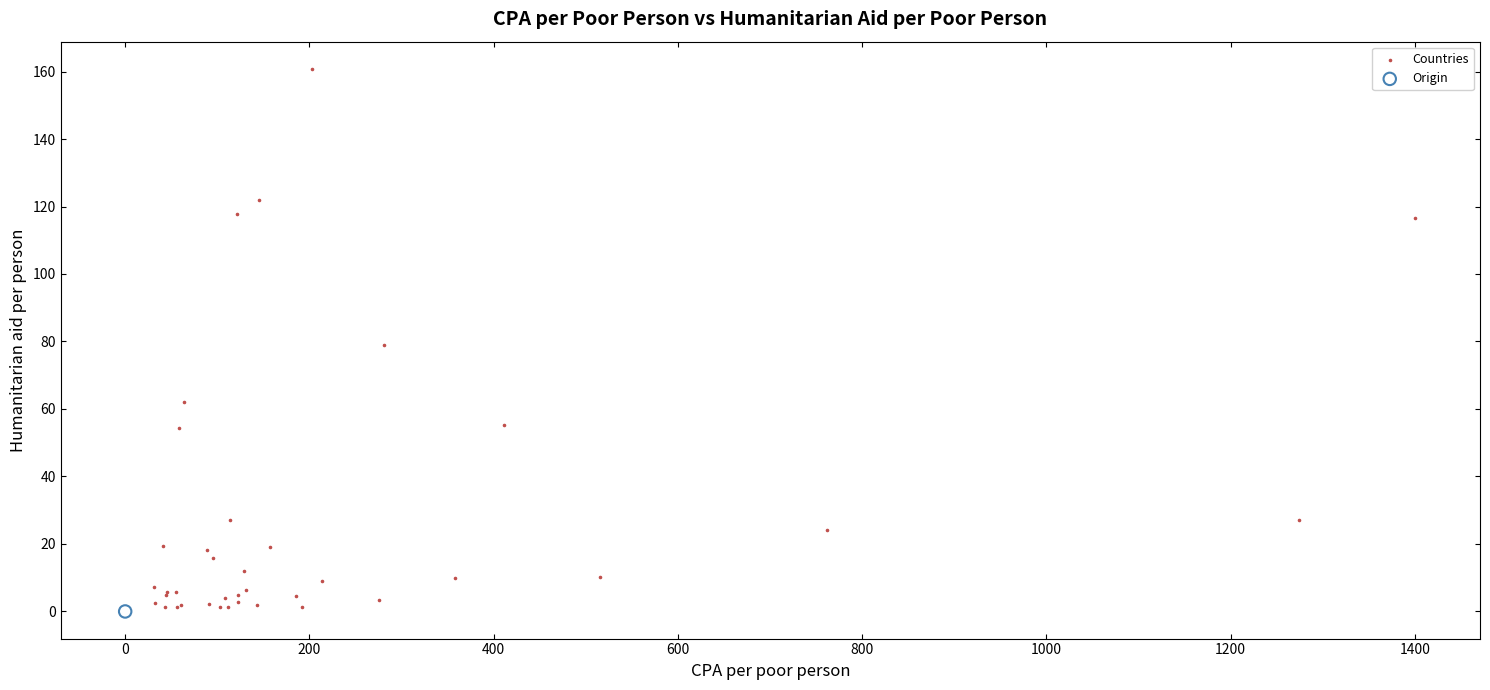

What are all the series names shown in the legend?

Countries, Origin